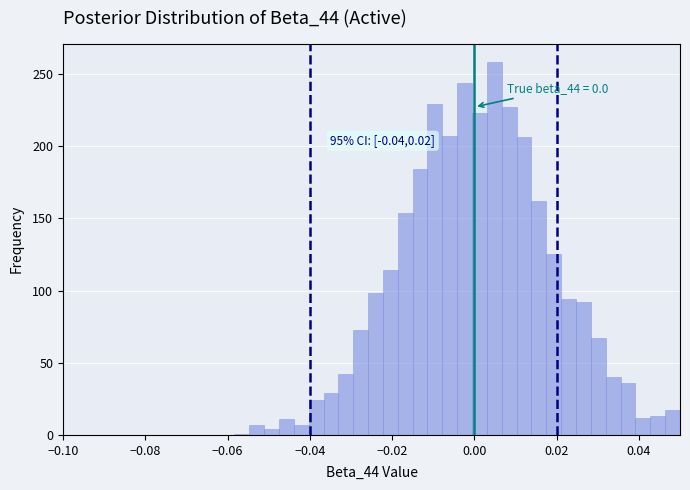

Around what value on the x-axis is the tallest bar? Give the approximate position of its centre, as read against the axis.

0.004